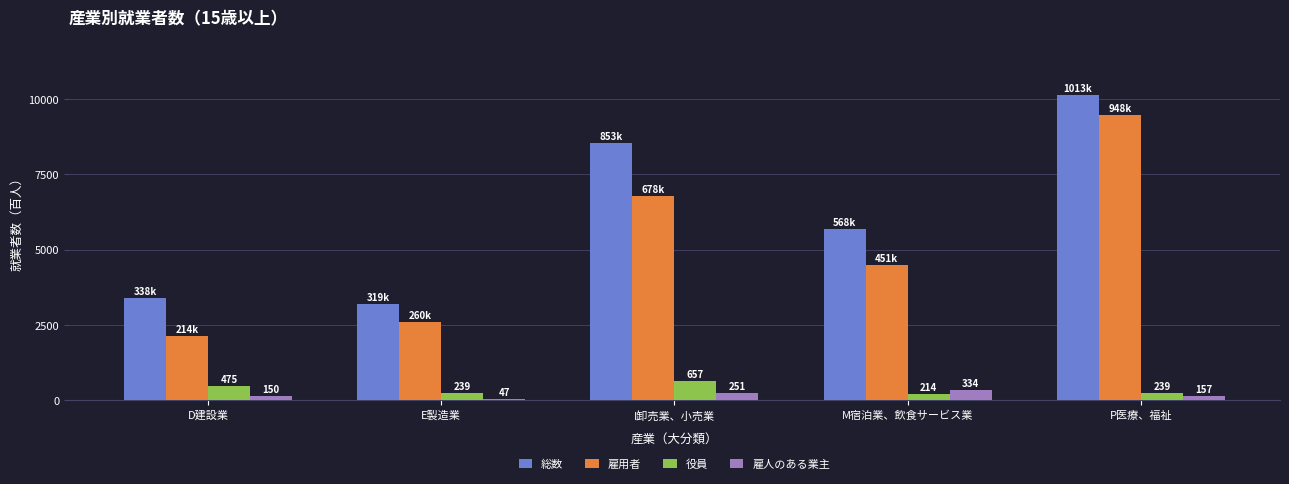

What is the difference between the 雇人のある業主 values at D建設業 and P医療、福祉?

7